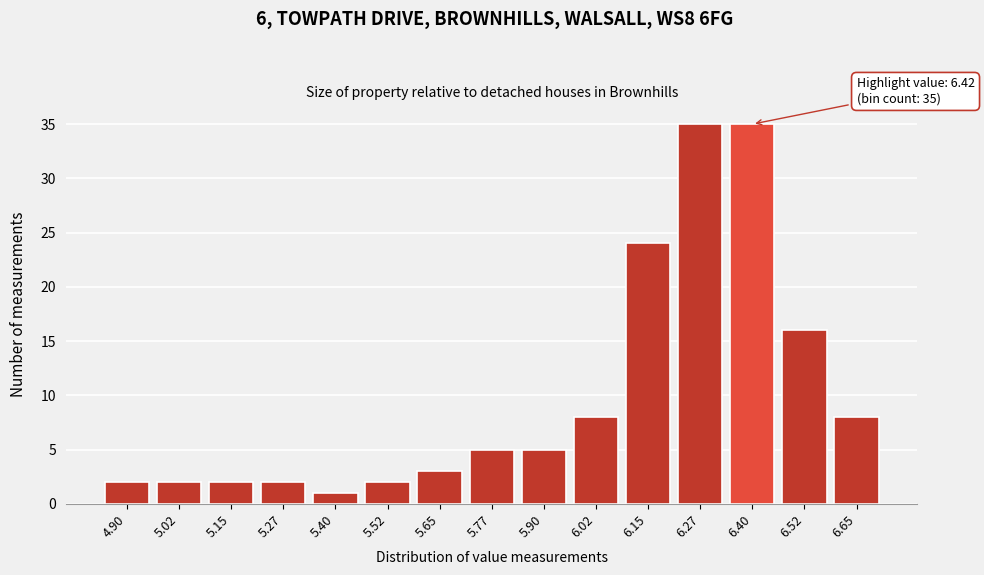

Reading left to right, extract all data points from this chart.

4.90=2	5.02=2	5.15=2	5.27=2	5.40=1	5.52=2	5.65=3	5.77=5	5.90=5	6.02=8	6.15=24	6.27=35	6.40=35	6.52=16	6.65=8